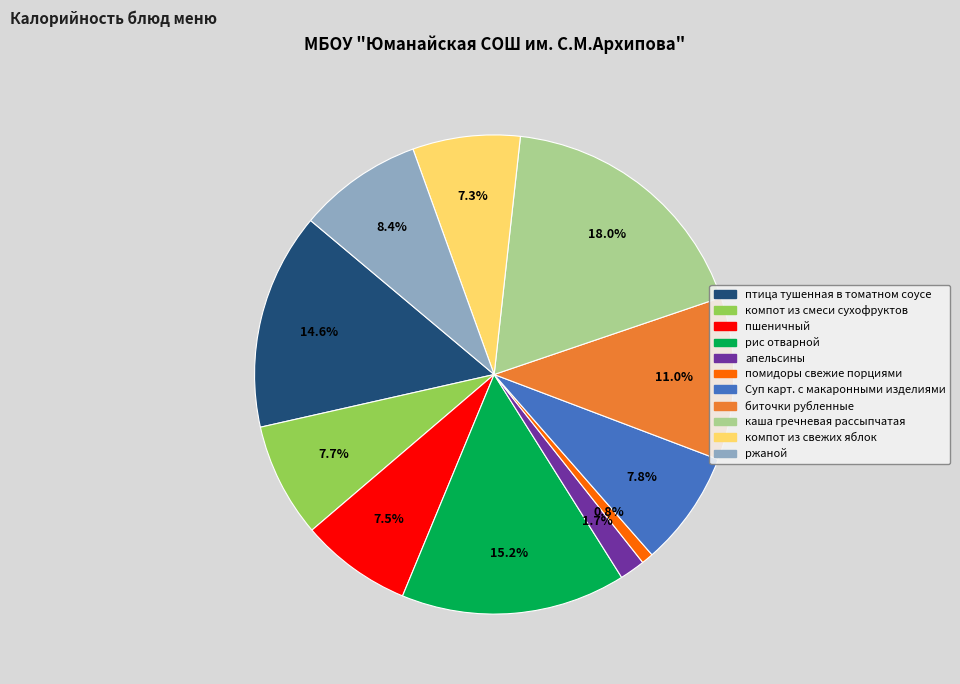

How many segments does this pie chart have?

11